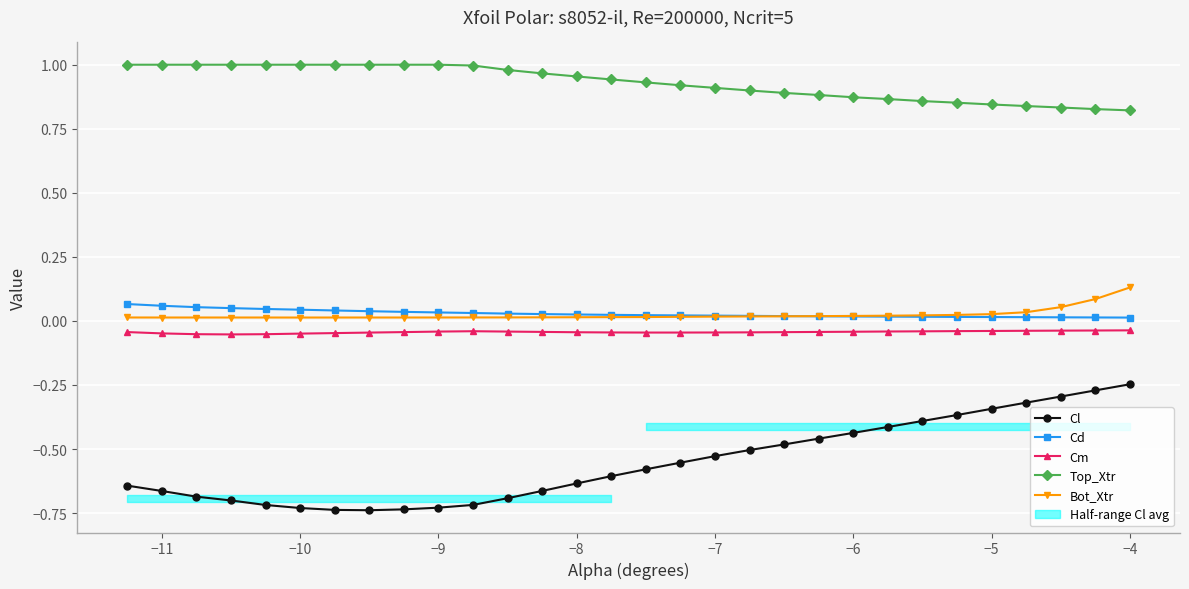

At how many categories does at least one series exceed 0?

30